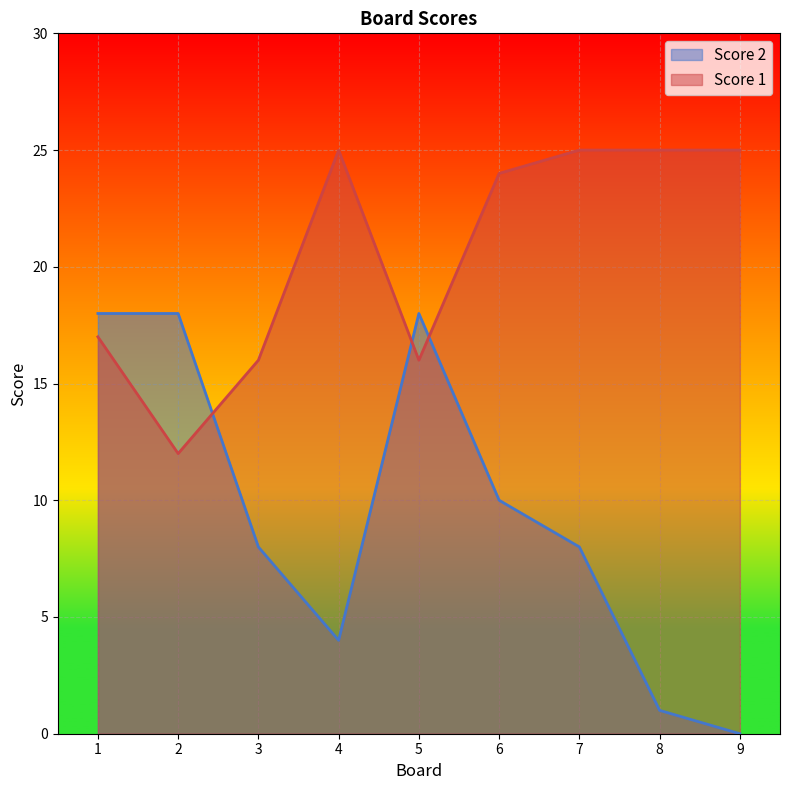

What is the sum of all Score 1 values?

185